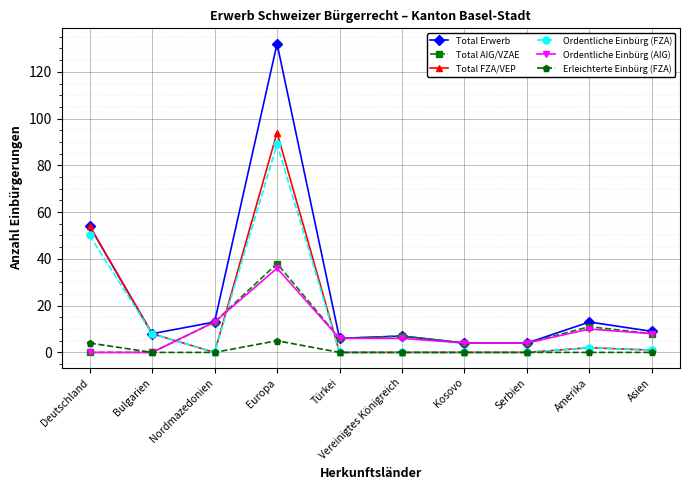

What are all the series names shown in the legend?

Total Erwerb, Total AIG/VZAE, Total FZA/VEP, Ordentliche Einbürg (FZA), Ordentliche Einbürg (AIG), Erleichterte Einbürg (FZA)